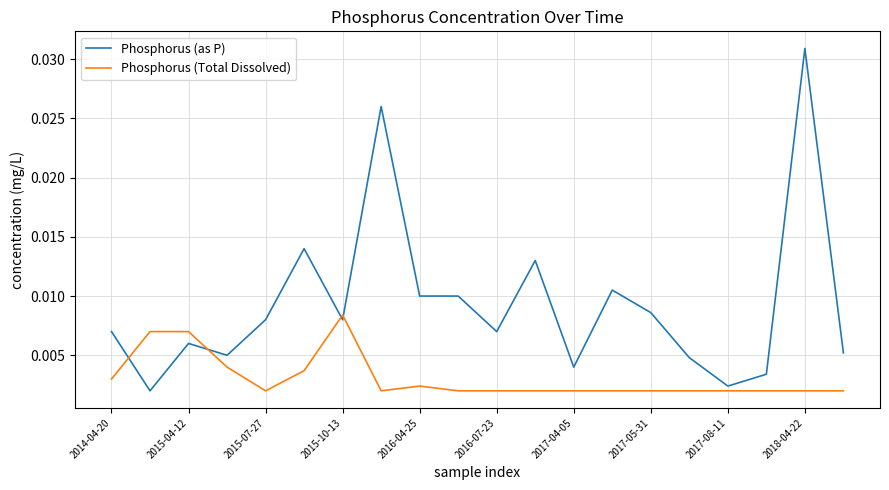

List the series in order of their peak value, highest first.

Phosphorus (as P), Phosphorus (Total Dissolved)